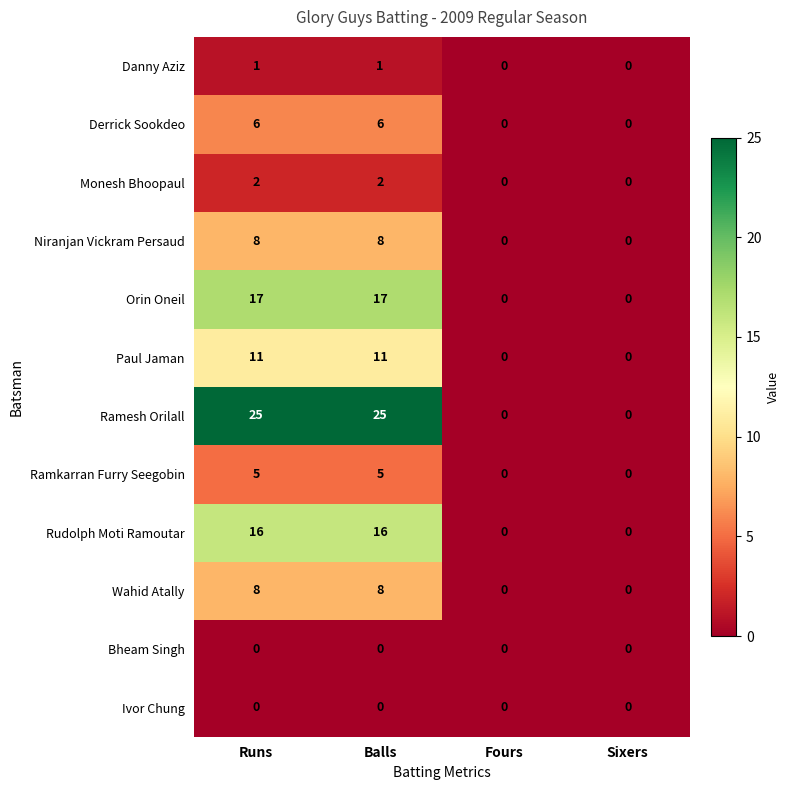

What is the total value across all series at Balls?

99